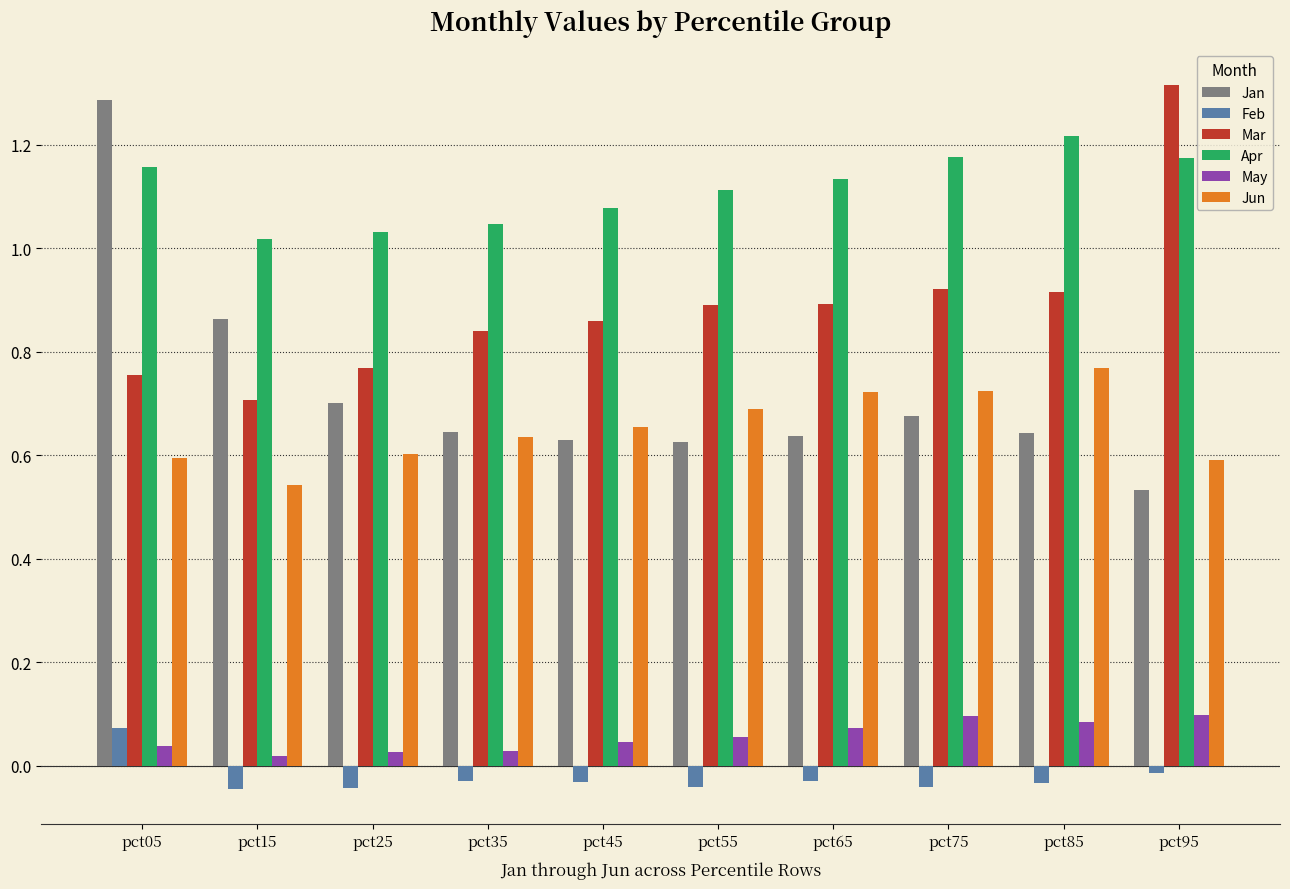

The Mar series shows 1.3 at pct85. True or false?

False